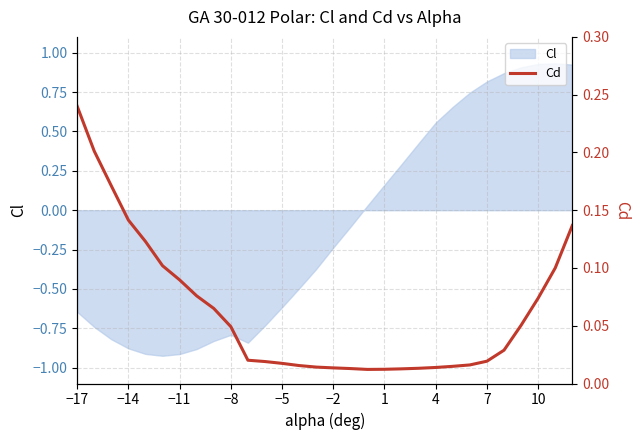

The Cl series shows 0.2 at 7. True or false?

False